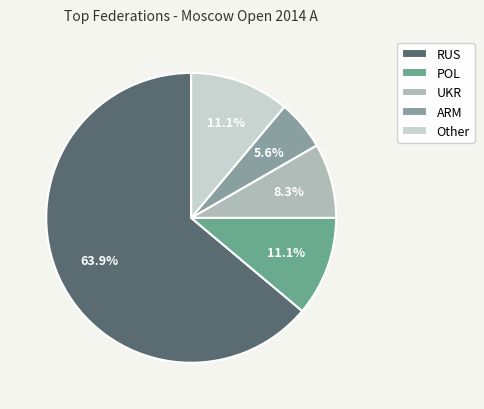

To the nearest percent, what is the combined percentage of POL and RUS?

75%